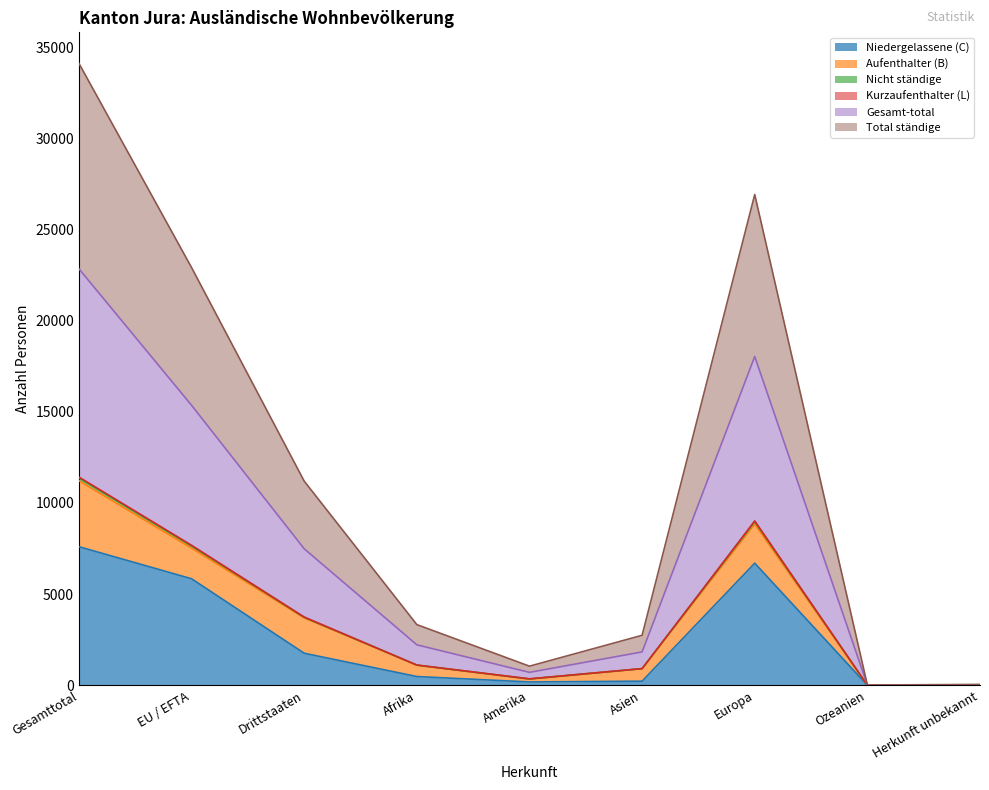

The value of Gesamt-total at Afrika is 537. True or false?

False